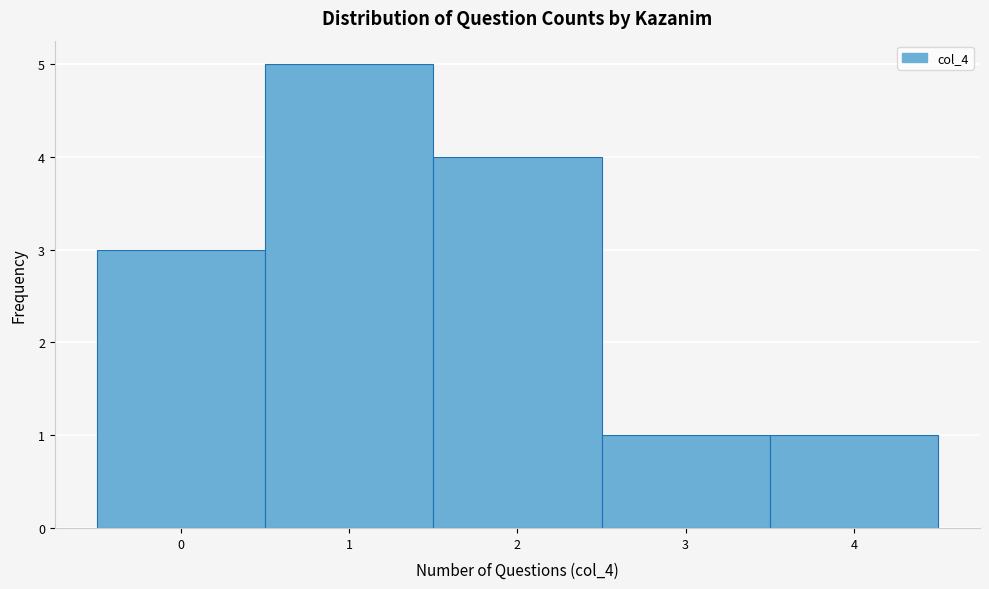

Over which range of the x-axis is the bar tallest?

0.5 to 1.5